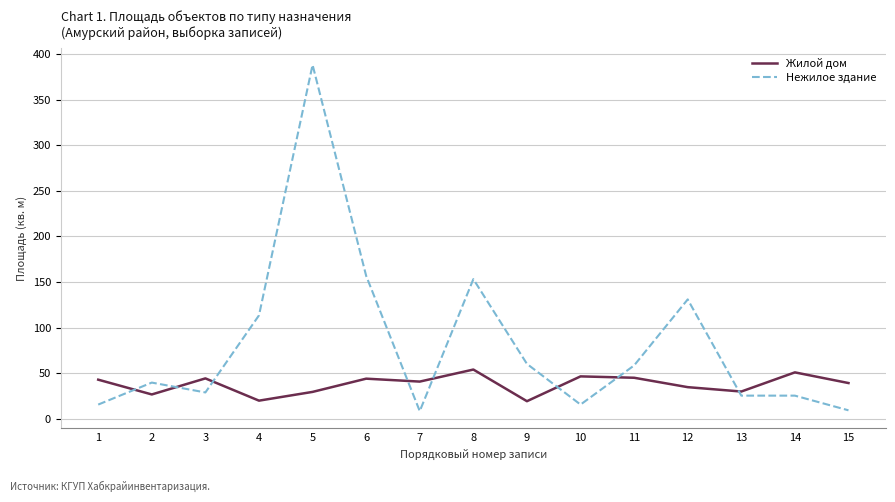

Is it true that Нежилое здание equals 14.4 at 11?

False